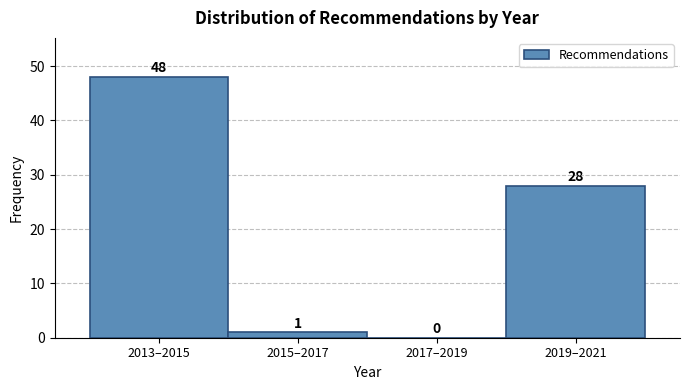

Reading left to right, extract all data points from this chart.

2013–2015=48	2015–2017=1	2017–2019=0	2019–2021=28